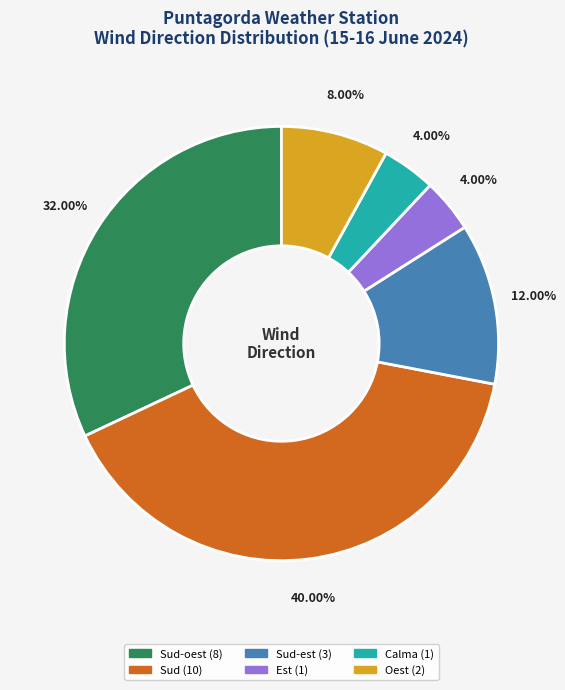

How many slices are in this pie chart?

6